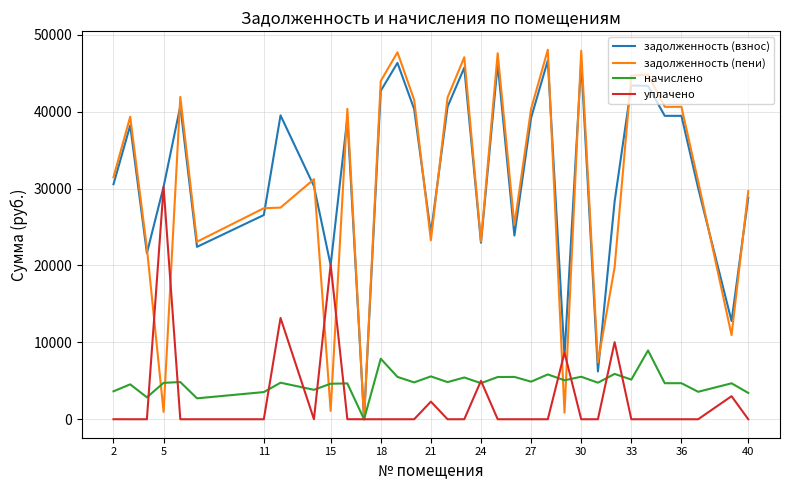

Count the number of categories in the chart.

34